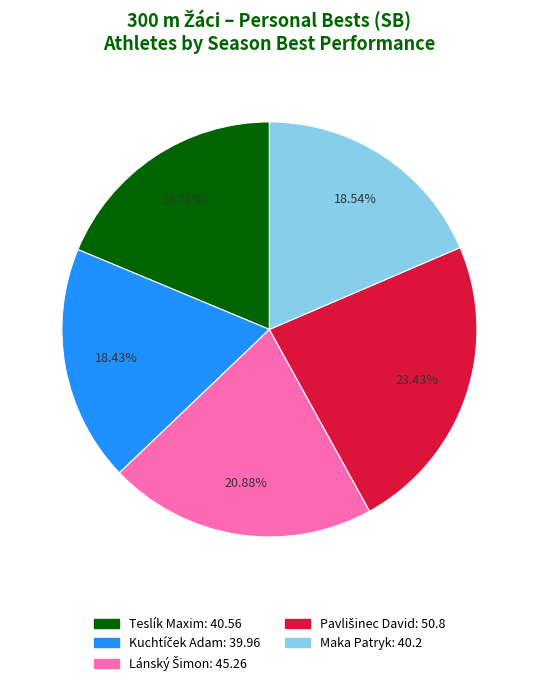

Does any single category account for the majority?

No